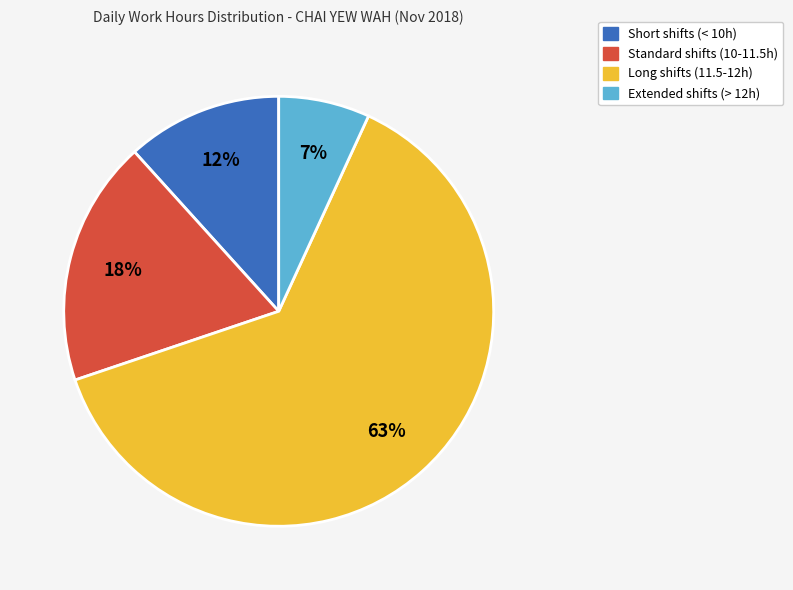

How many slices are in this pie chart?

4